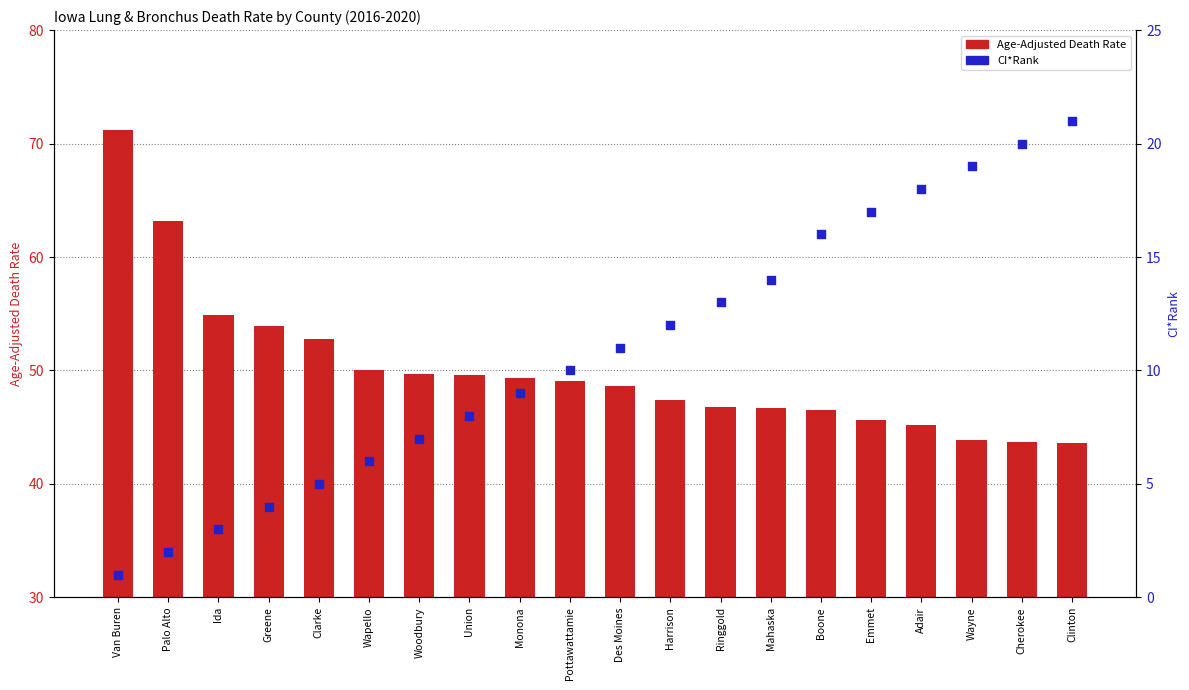

Is the value of CI*Rank at Palo Alto greater than the value of Age-Adjusted Death Rate at Mahaska?

No